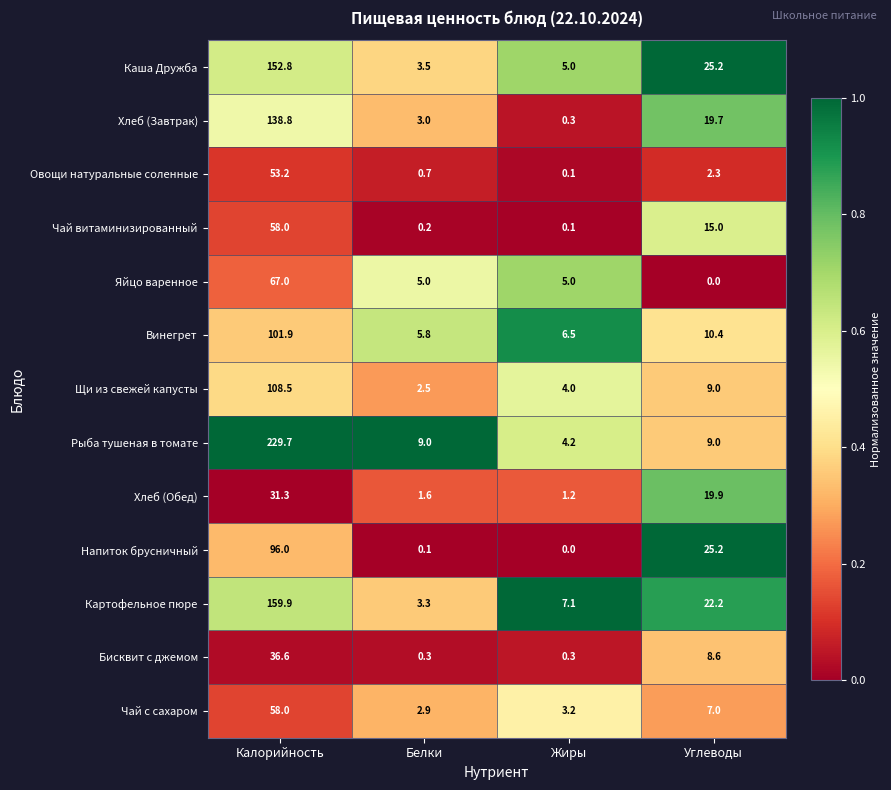

What is the difference between the Каша Дружба values at Калорийность and Белки?

149.3